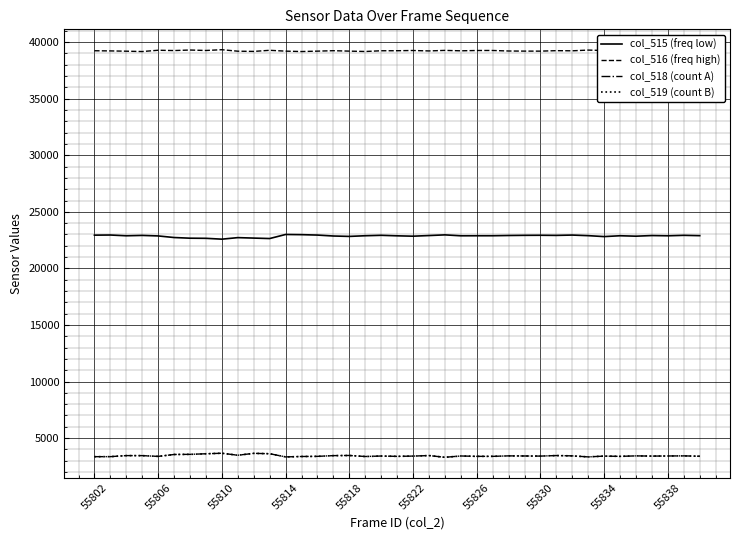

At how many categories does at least one series exceed 35525?

39